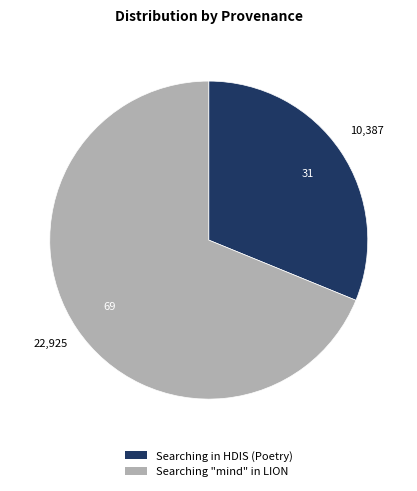

Which has a higher value, Searching "mind" in LION or Searching in HDIS (Poetry)?

Searching "mind" in LION